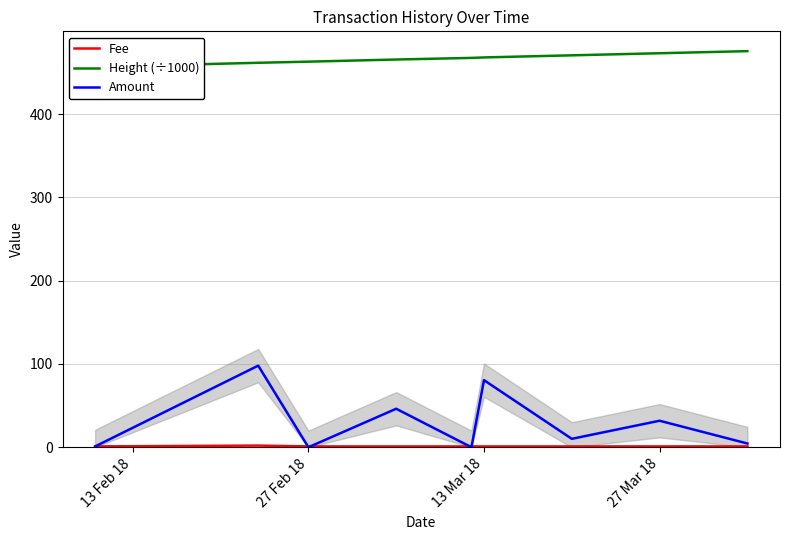

The value of Amount at 27 Mar 18 is 15.9. True or false?

False